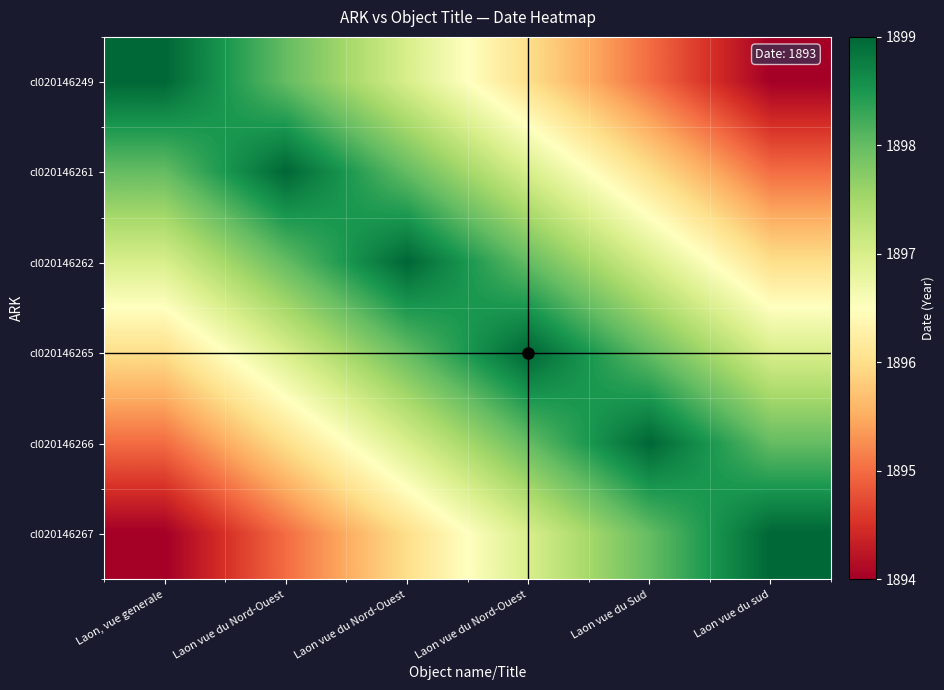

At which category is the sum across all series the highest?

Laon vue du Nord-Ouest